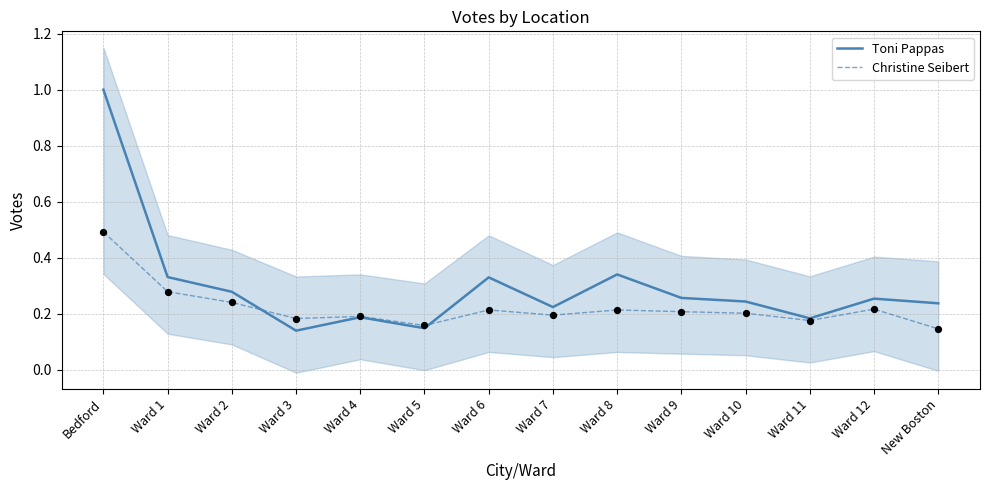

What is the total value across all series at Ward 6?

0.5